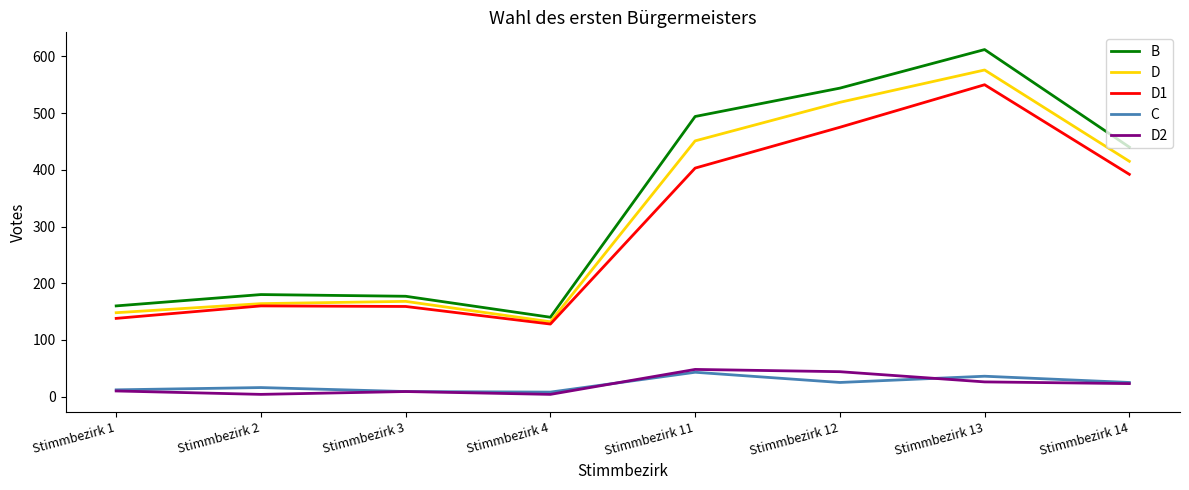

Which series has the largest range (max minus min)?

B